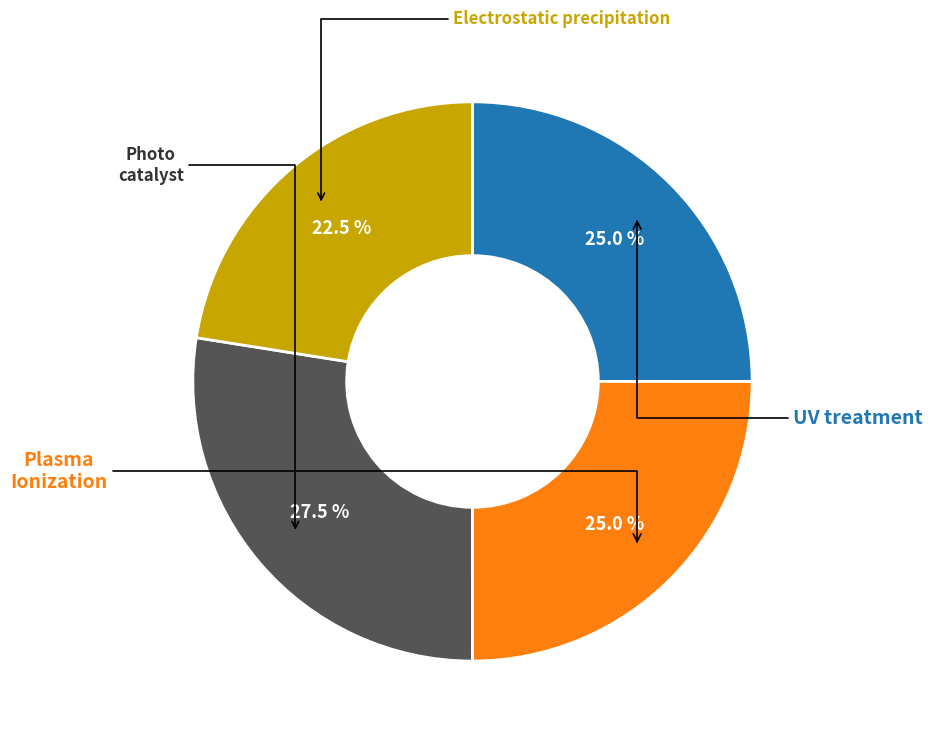

Is there a majority slice in this chart?

No